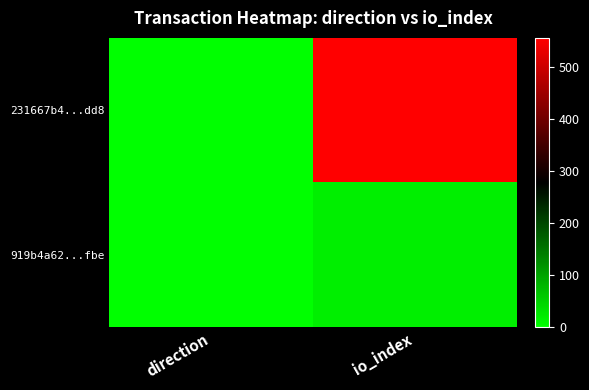

Reading left to right, transcribe all the data shown in this chart.

231667b4...dd8: direction=-1	io_index=556
919b4a62...fbe: direction=1	io_index=17